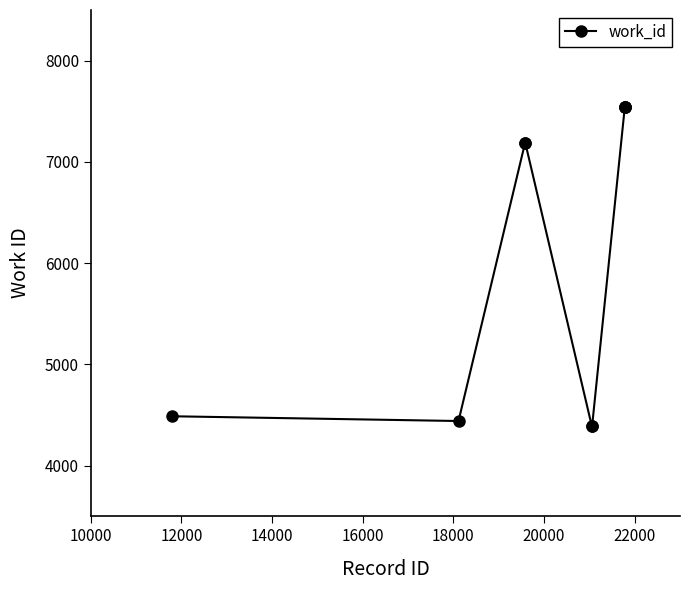

What is the greatest value displayed?

7546